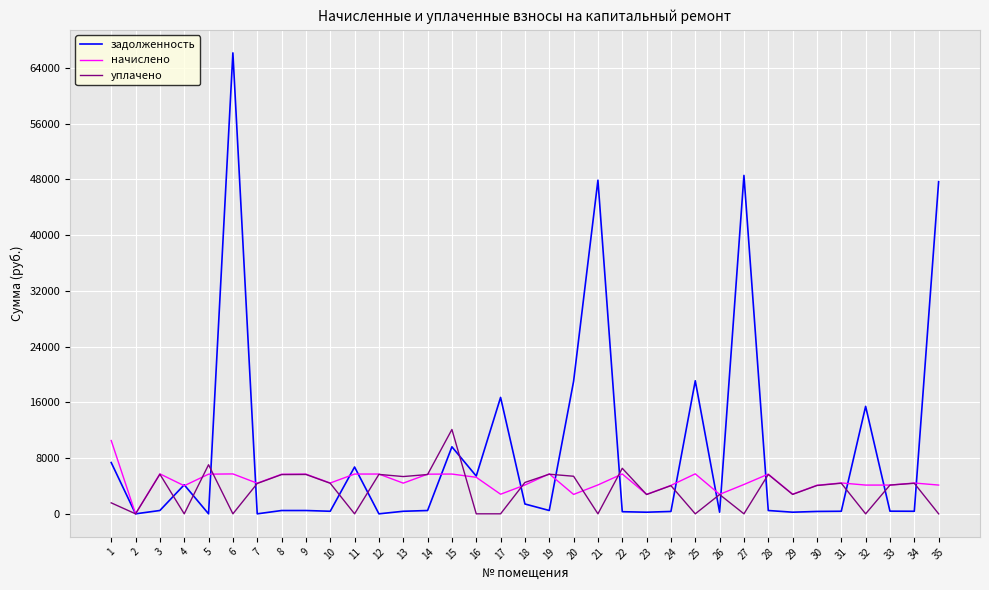

What is the total value across all series at 22?

12558.9